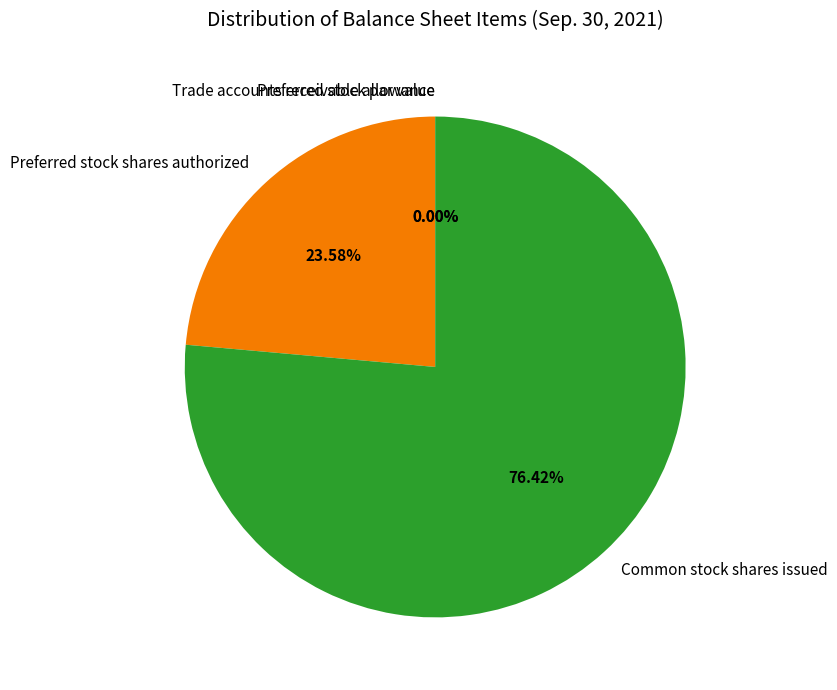

Which has a higher value, Common stock shares issued or Preferred stock shares authorized?

Common stock shares issued